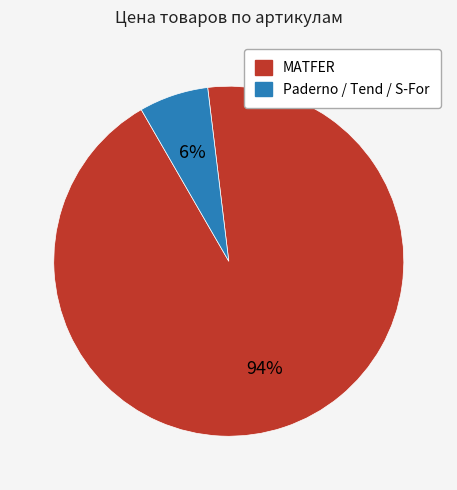

Combined, do Paderno / Tend / S-For and MATFER account for over 50%?

Yes